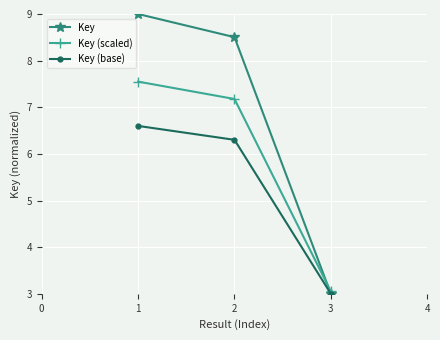

Which series has the largest total across all categories?

Key